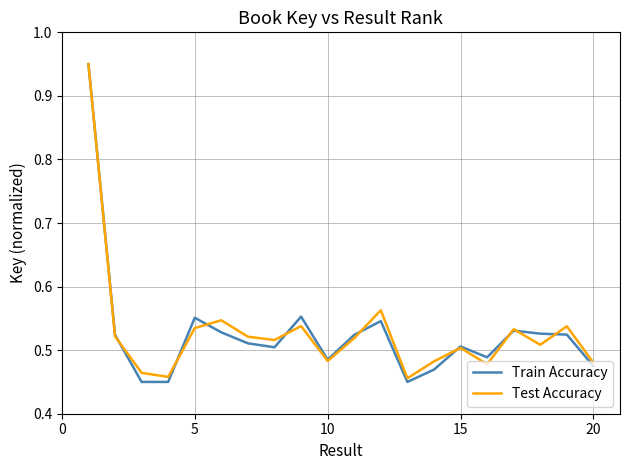

Which series has the widest spread of values?

Train Accuracy